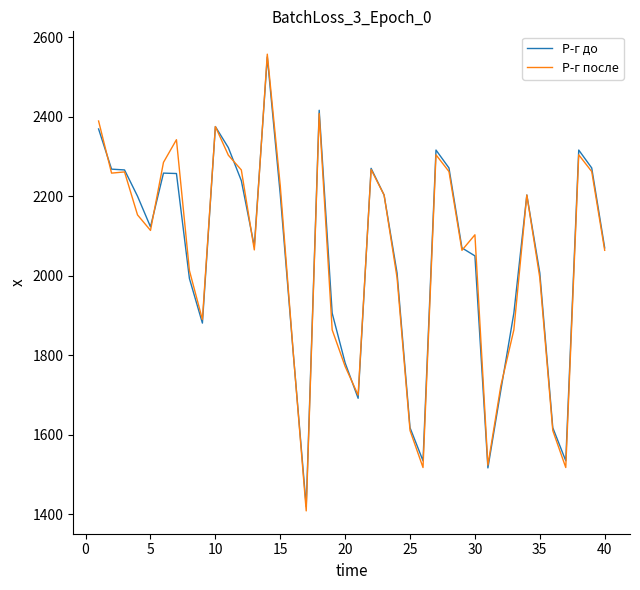

What is the minimum value shown in the chart?

1409